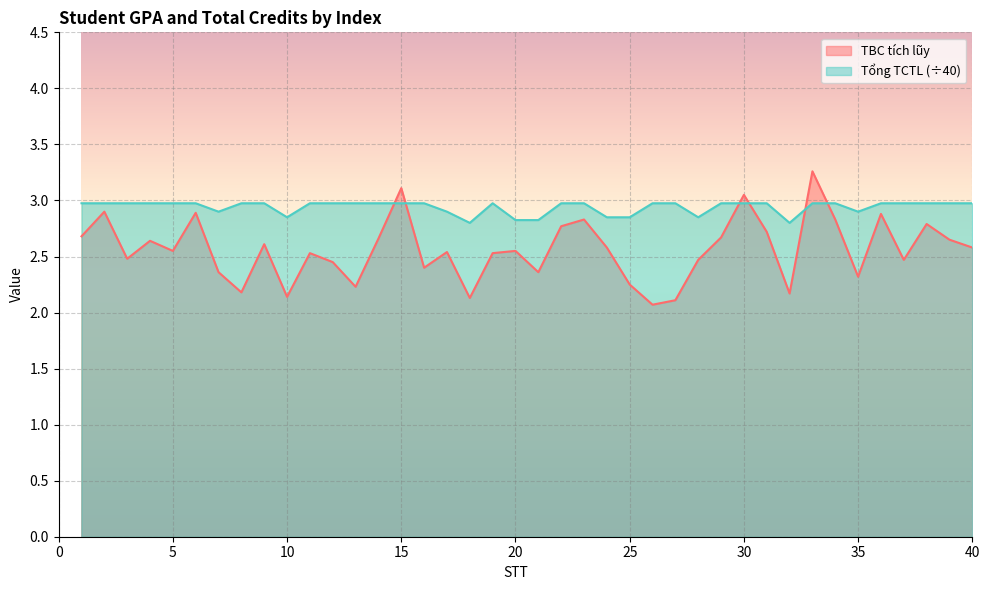

Reading left to right, transcribe all the data shown in this chart.

TBC tích lũy: 1=2.7	2=2.9	3=2.5	4=2.6	5=2.5	6=2.9	7=2.4	8=2.2	9=2.6	10=2.1	11=2.5	12=2.5	13=2.2	14=2.7	15=3.1	16=2.4	17=2.5	18=2.1	19=2.5	20=2.5	21=2.4	22=2.8	23=2.8	24=2.6	25=2.2	26=2.1	27=2.1	28=2.5	29=2.7	30=3.0	31=2.7	32=2.2	33=3.3	34=2.8	35=2.3	36=2.9	37=2.5	38=2.8	39=2.6	40=2.6
Tổng TCTL: 1=3.0	2=3.0	3=3.0	4=3.0	5=3.0	6=3.0	7=2.9	8=3.0	9=3.0	10=2.9	11=3.0	12=3.0	13=3.0	14=3.0	15=3.0	16=3.0	17=2.9	18=2.8	19=3.0	20=2.8	21=2.8	22=3.0	23=3.0	24=2.9	25=2.9	26=3.0	27=3.0	28=2.9	29=3.0	30=3.0	31=3.0	32=2.8	33=3.0	34=3.0	35=2.9	36=3.0	37=3.0	38=3.0	39=3.0	40=3.0